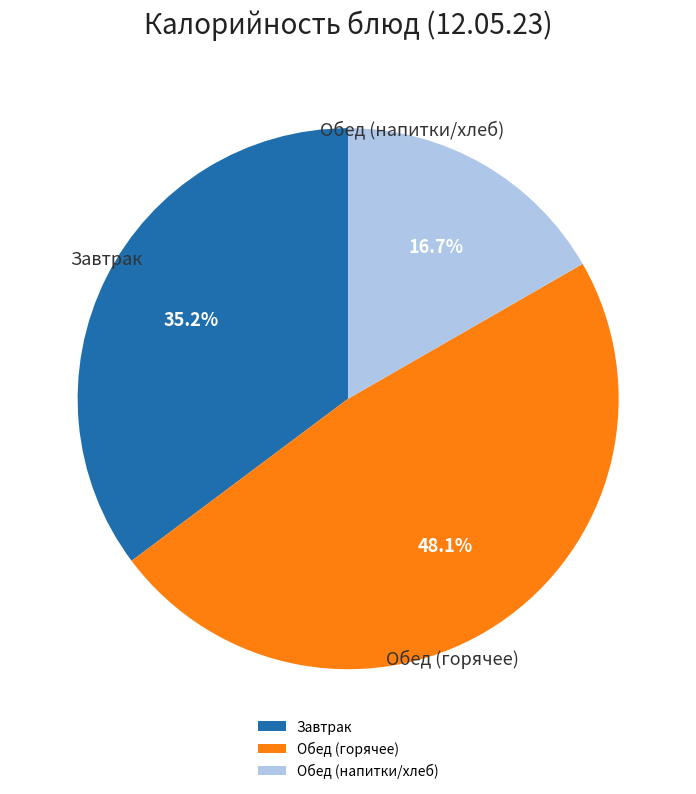

Rank the categories by value from lowest to highest.

Обед (напитки/хлеб), Завтрак, Обед (горячее)